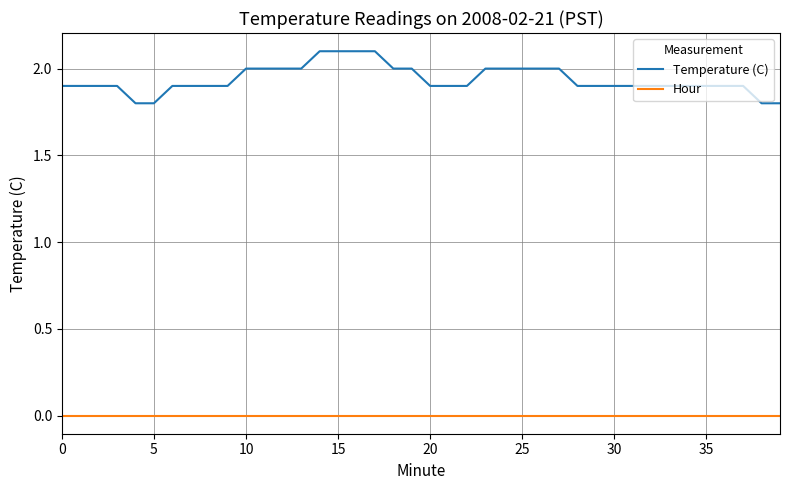

Which series has the widest spread of values?

Temperature (C)